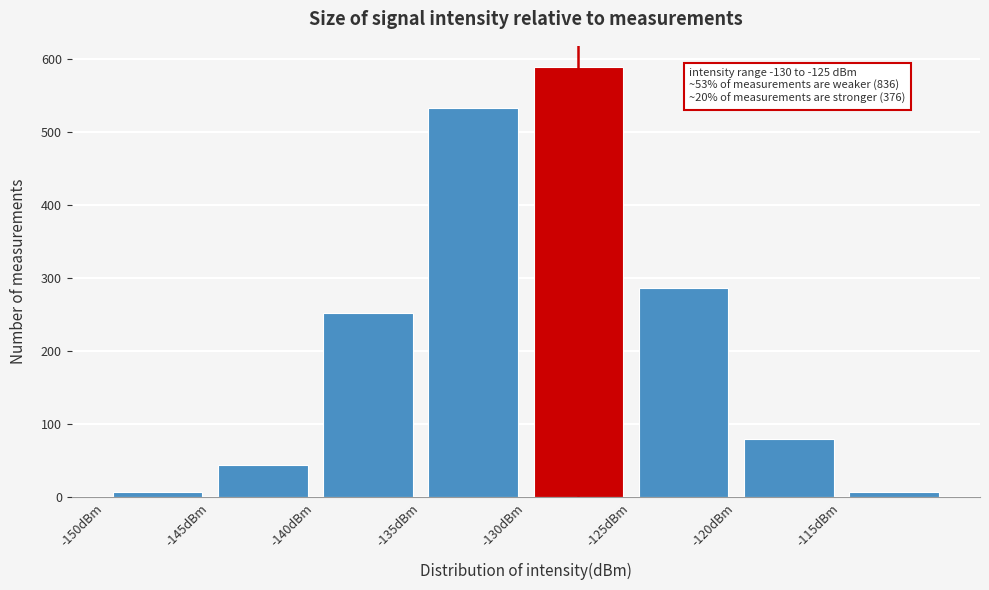

Which range on the x-axis has the tallest bar?

-130 to -125